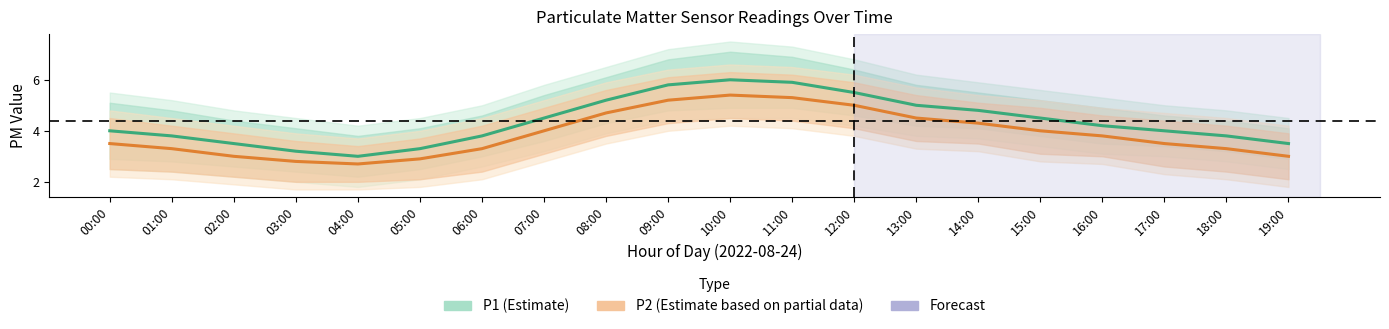

What is the difference between the second highest and minimum values in the P1 (Estimate) series?

2.9